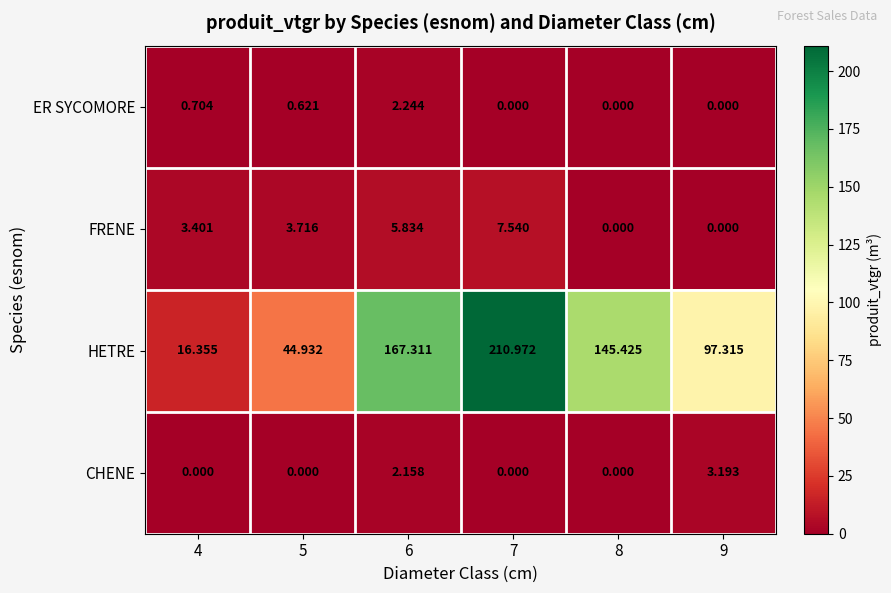

Which series has the largest total across all categories?

HETRE